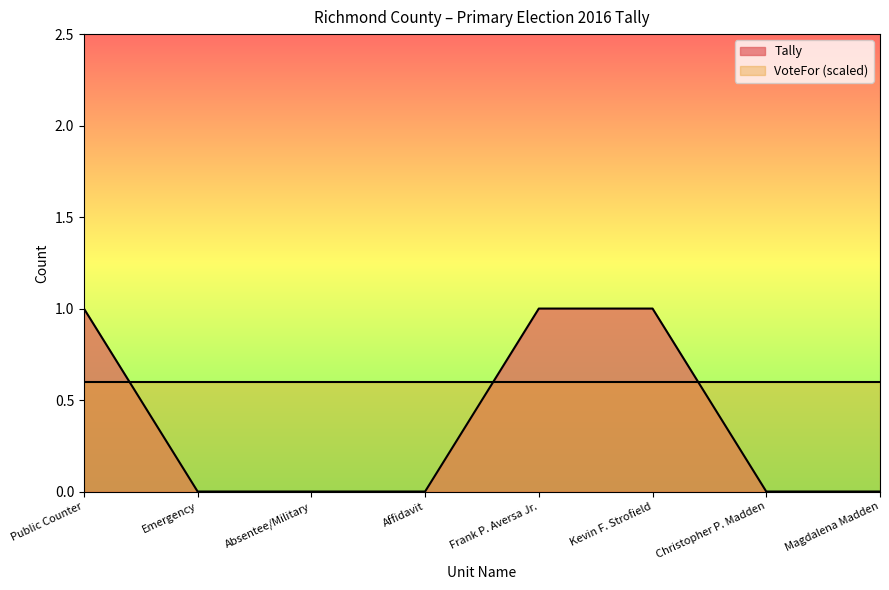

What is the sum of all values?

3